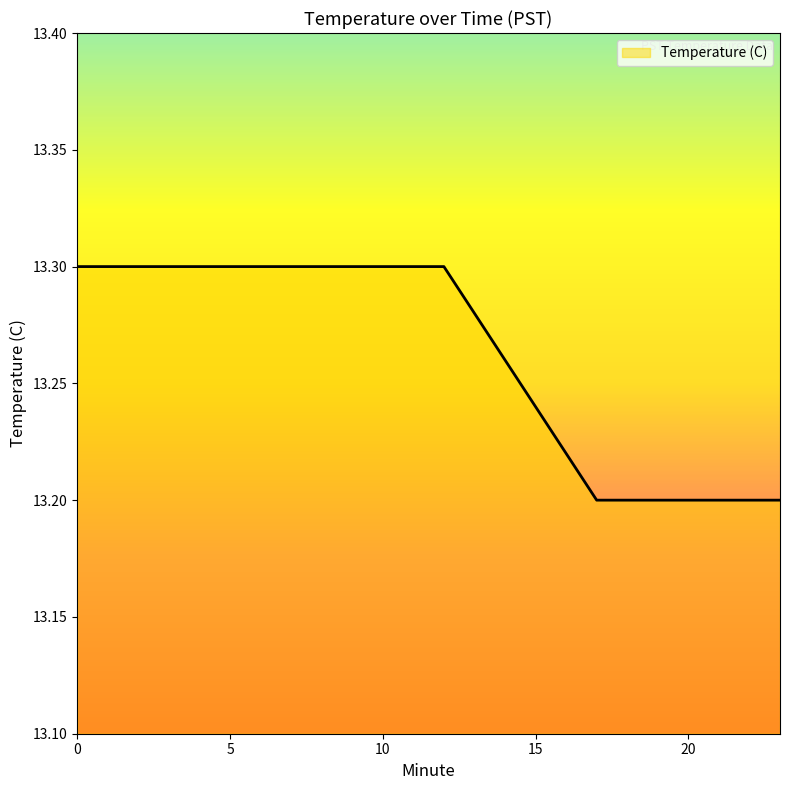

What is the minimum value shown in the chart?

13.2